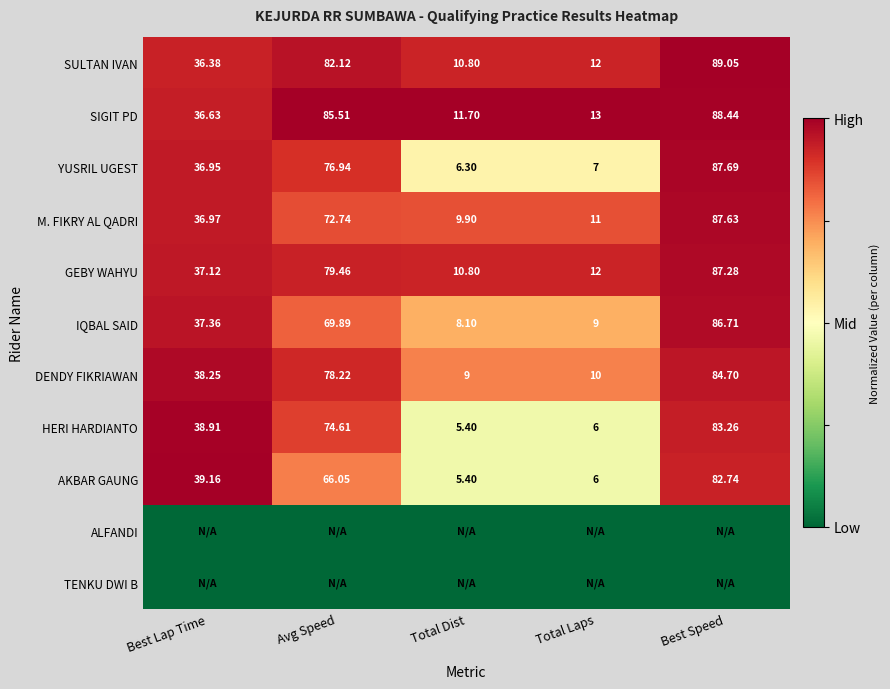

At which label does M. FIKRY AL QADRI first exceed 36?

Best Lap Time